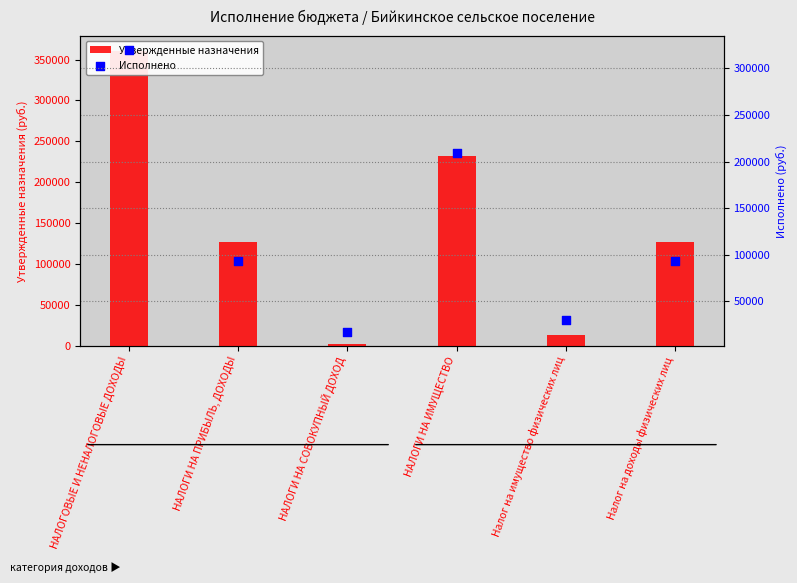

Which series has the largest total across all categories?

Утвержденные назначения